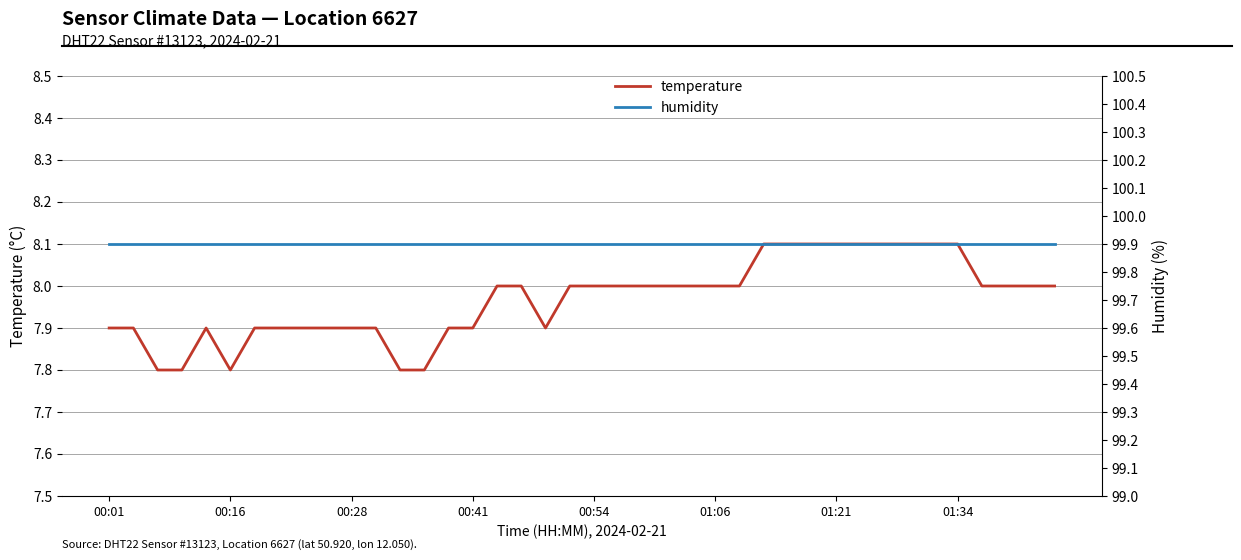

Which series has the largest range (max minus min)?

temperature